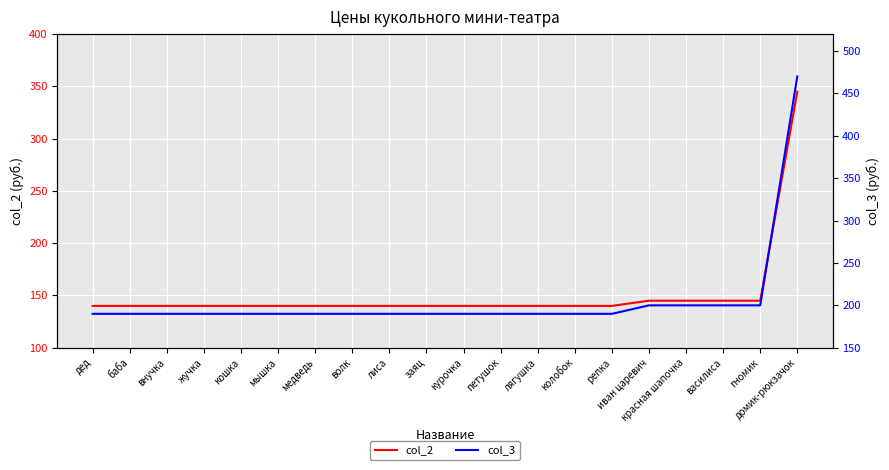

At which label does col_3 reach its minimum?

дед